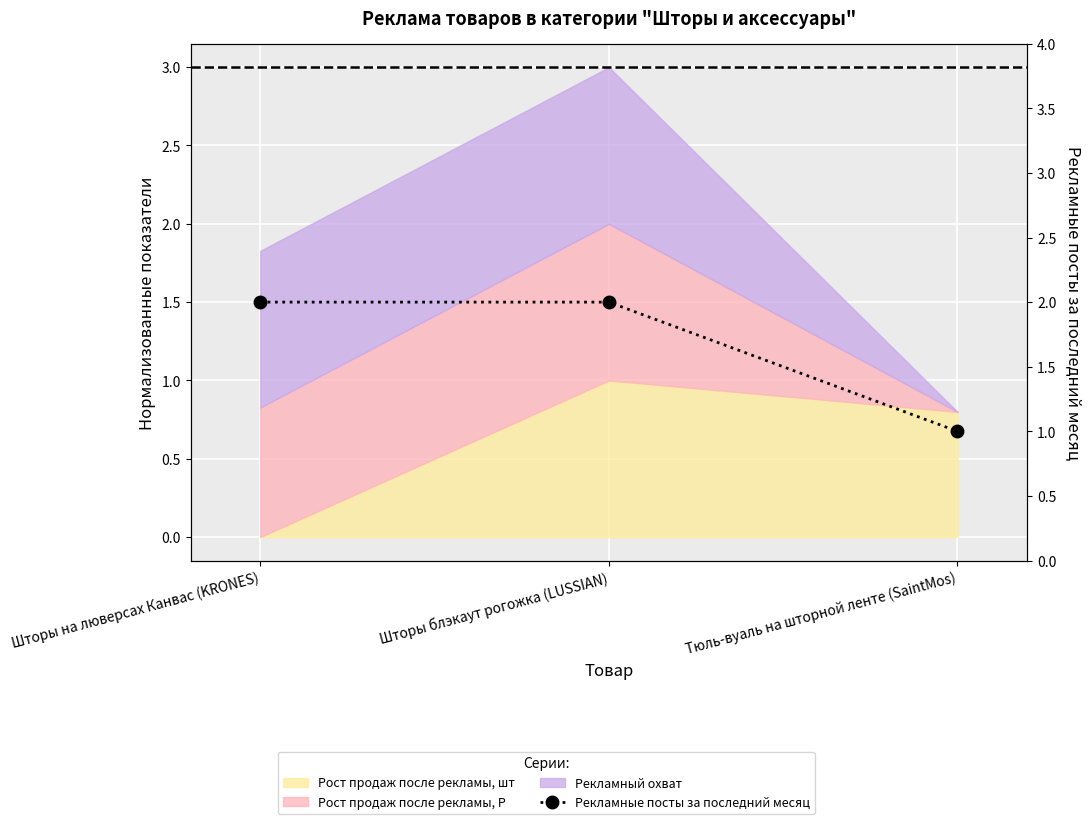

What is the average value?

2